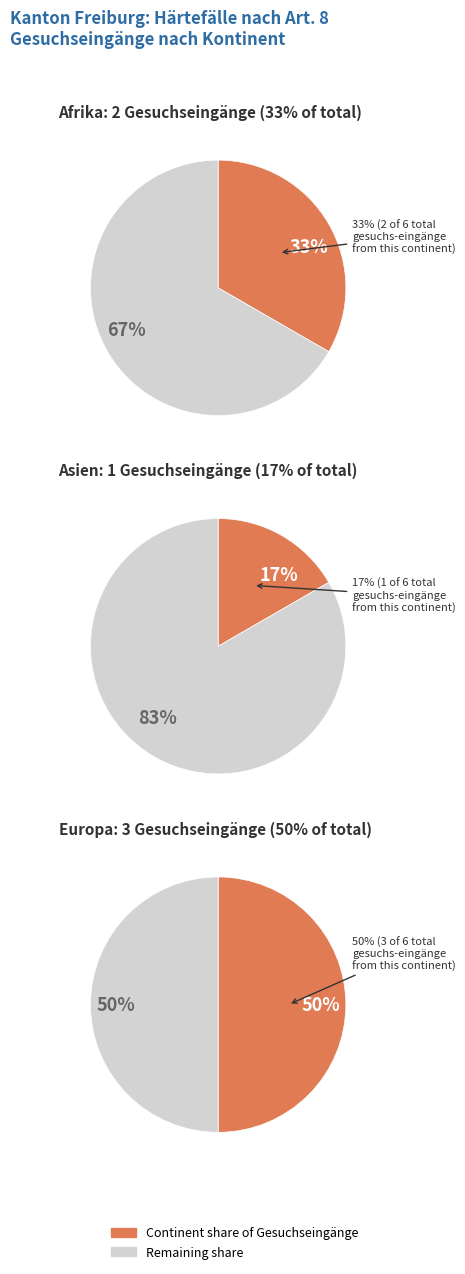

The Europa slice represents 50% of the pie. True or false?

True